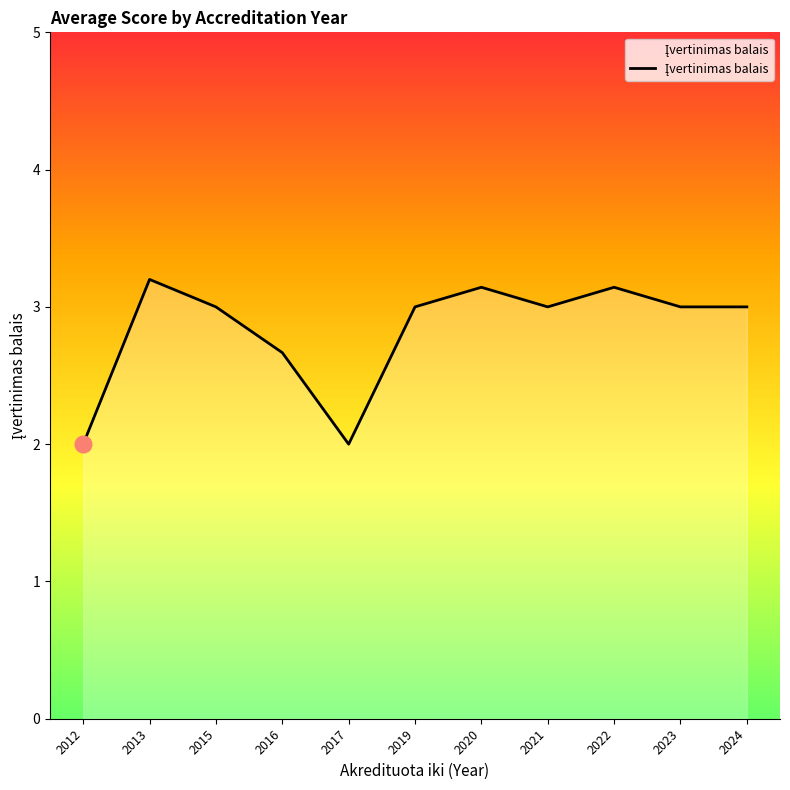

Count the number of data series in this chart.

1